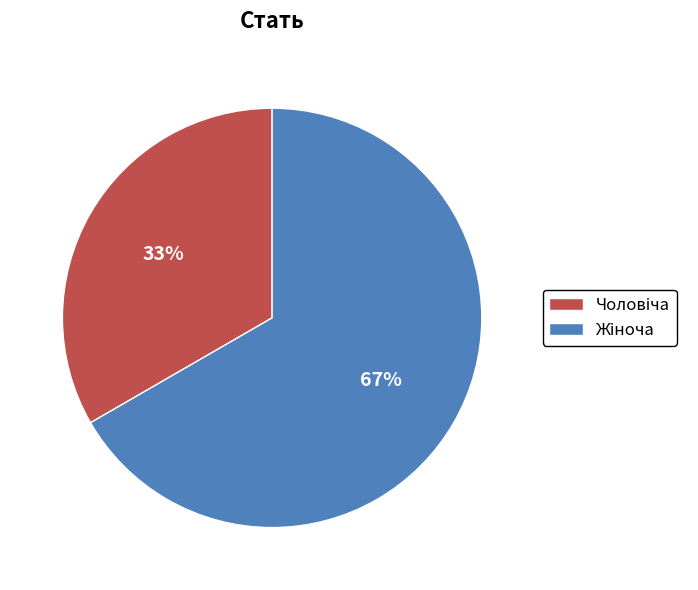

Count the number of slices in the pie.

2